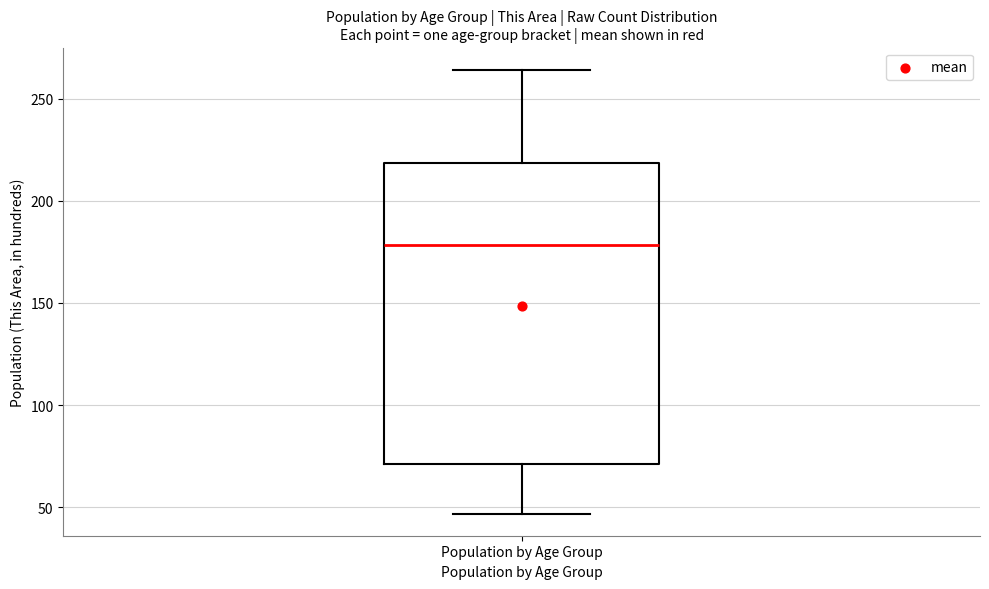

Transcribe this box plot: give where the median line is, the range the box spans, and where the two whiskers end, as read against the y-axis. The values are not printed on the chart, so give them approximately, as read against the axis.

median 180, box 70 to 220, whiskers 45 to 265